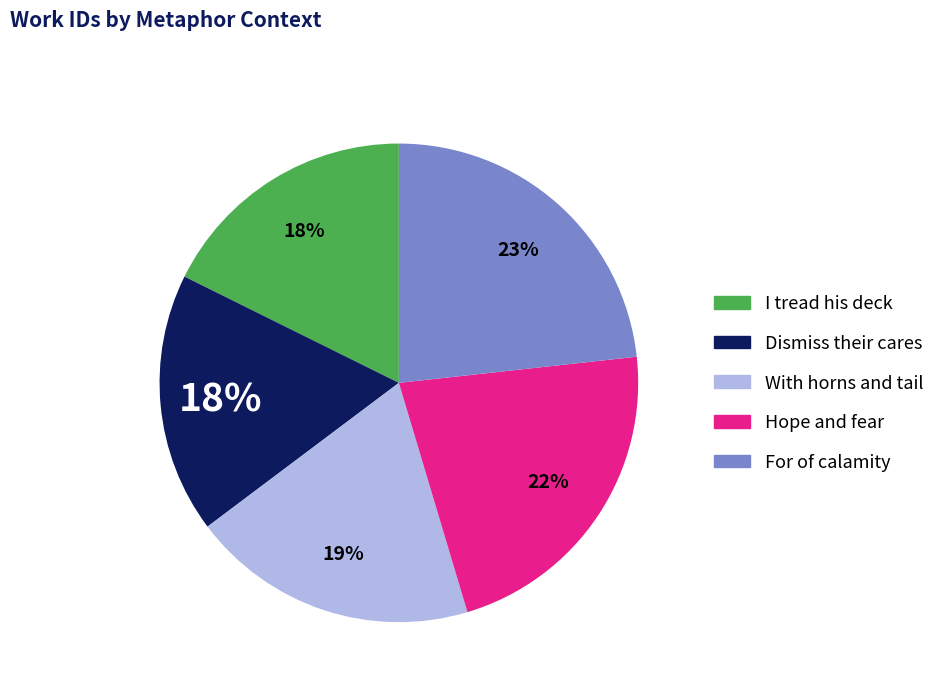

How many slices are in this pie chart?

5